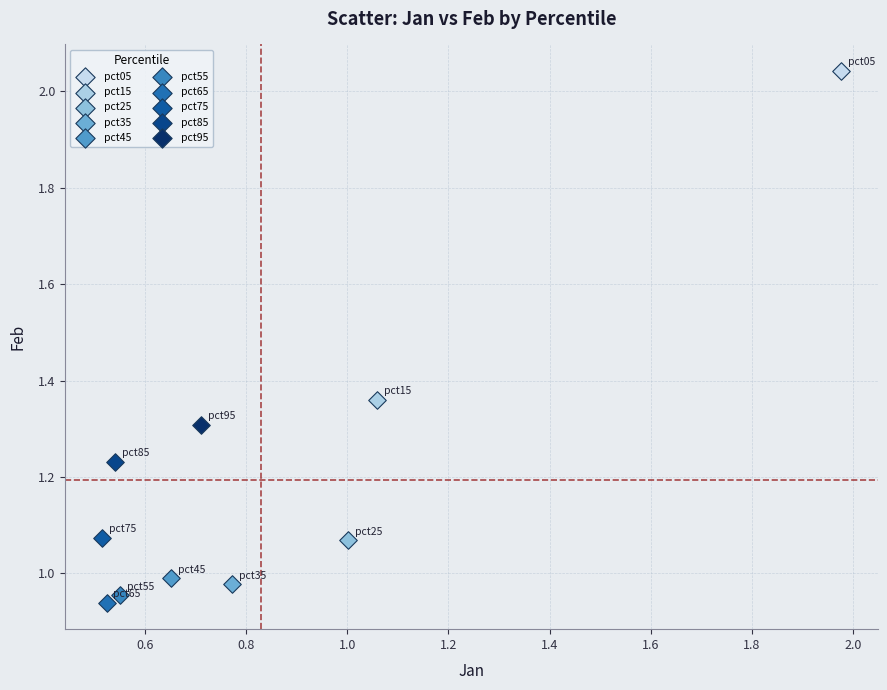

Which series reaches the minimum Y coordinate?

pct65